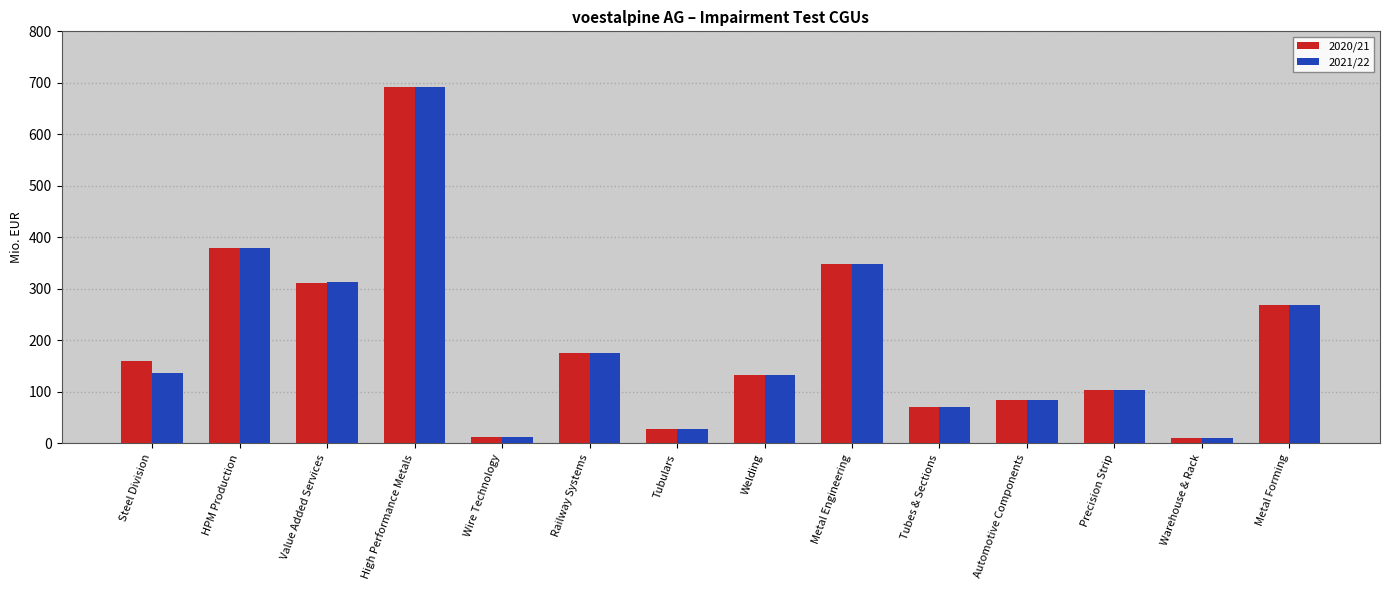

The 2021/22 series shows 11.2 at Warehouse & Rack. True or false?

True